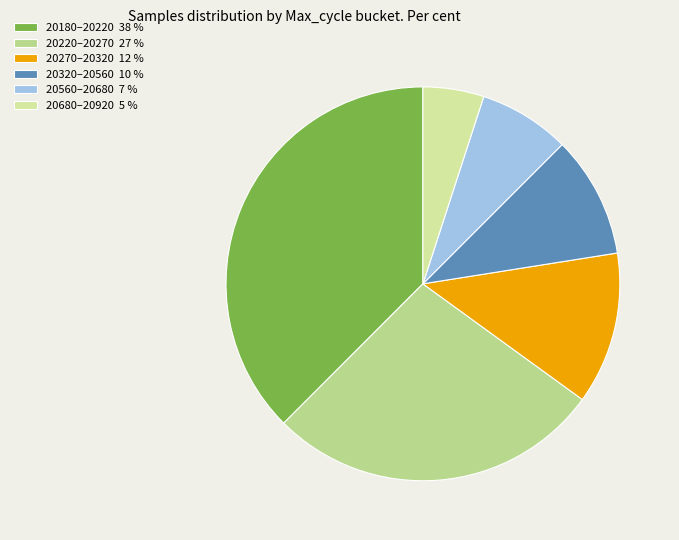

Rank the categories by value from highest to lowest.

20180–20220 38 %, 20220–20270 27 %, 20270–20320 12 %, 20320–20560 10 %, 20560–20680 7 %, 20680–20920 5 %